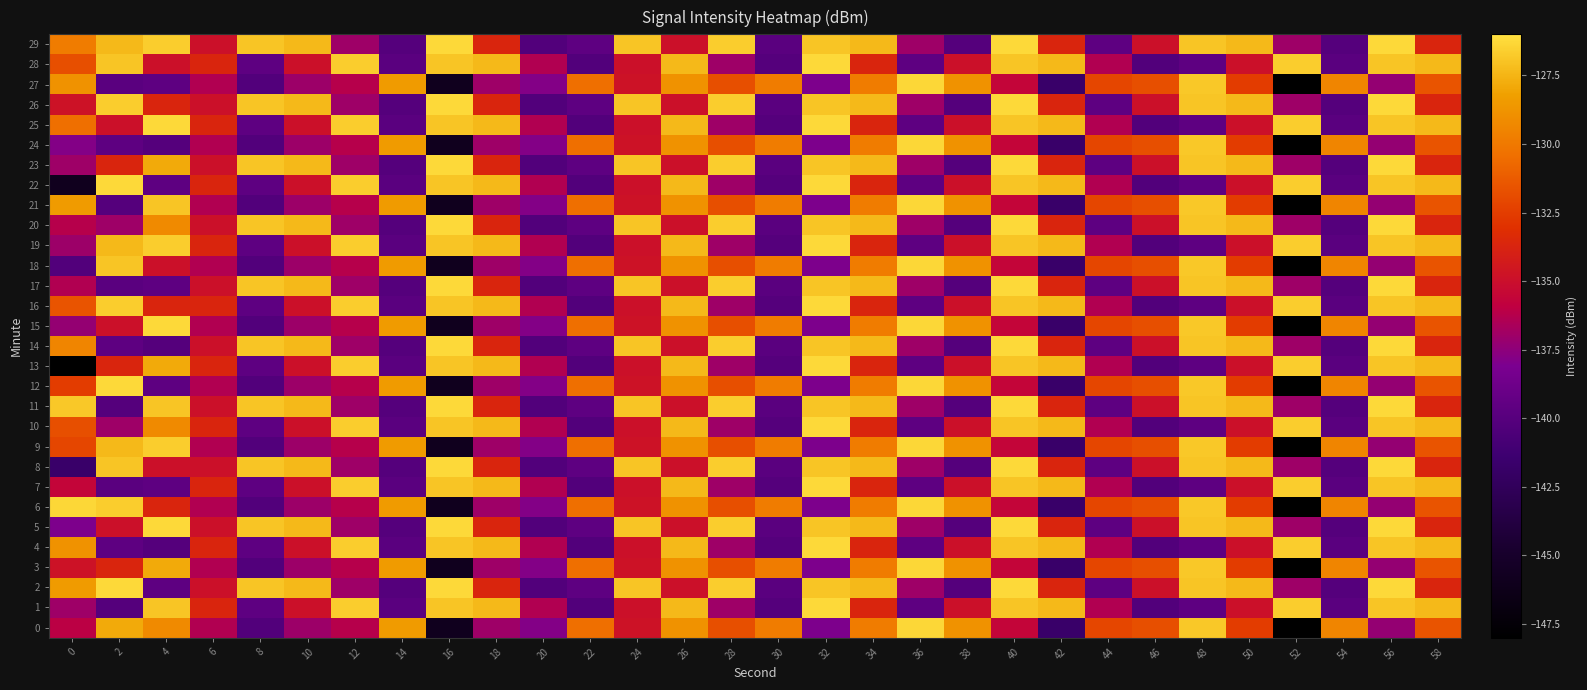

Rank the series at 22 from highest to lowest value.

0, 3, 6, 9, 12, 15, 18, 21, 24, 27, 2, 5, 8, 11, 14, 17, 20, 23, 26, 29, 1, 4, 7, 10, 13, 16, 19, 22, 25, 28